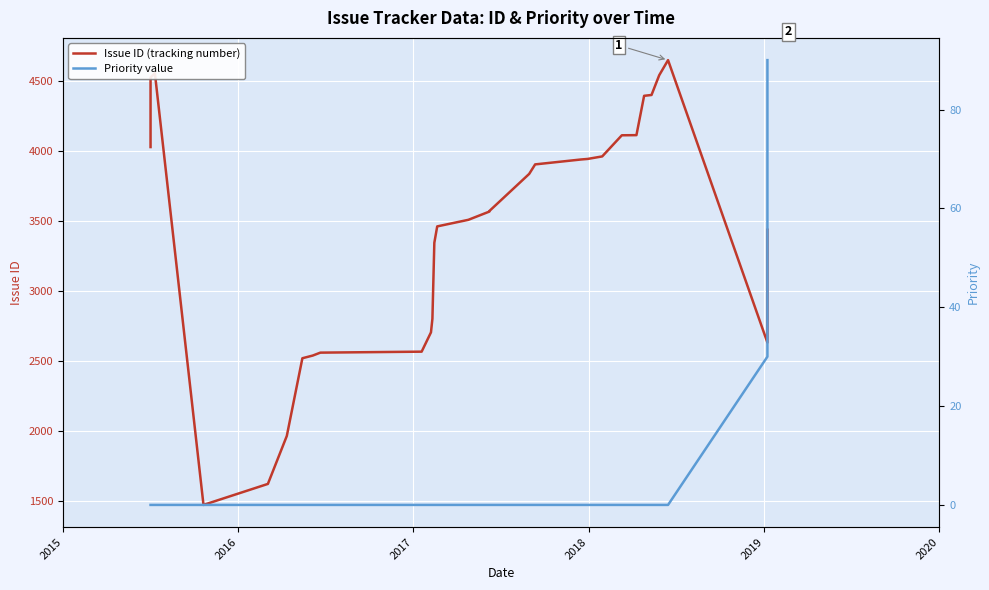

True or false: Issue ID (tracking number) and Priority value intersect in this chart.

False